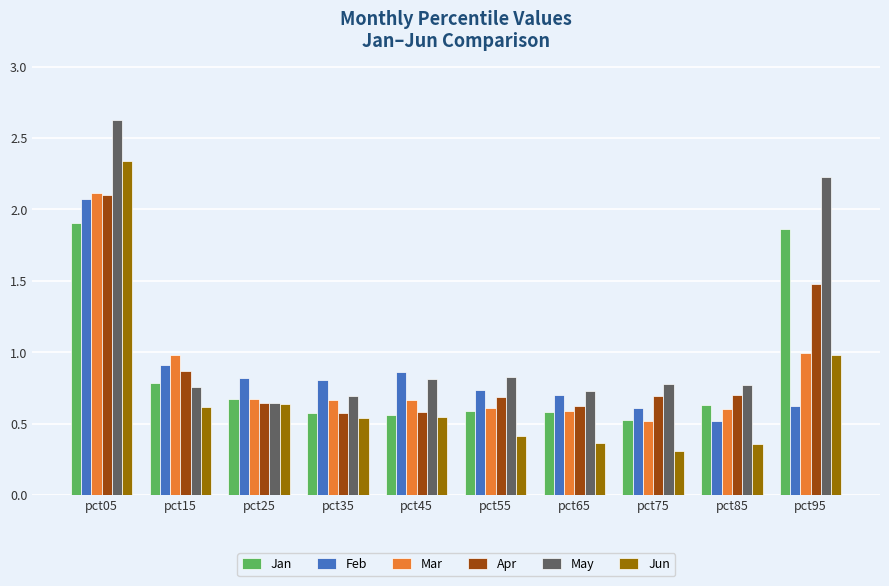

The Mar series shows 0.8 at pct85. True or false?

False